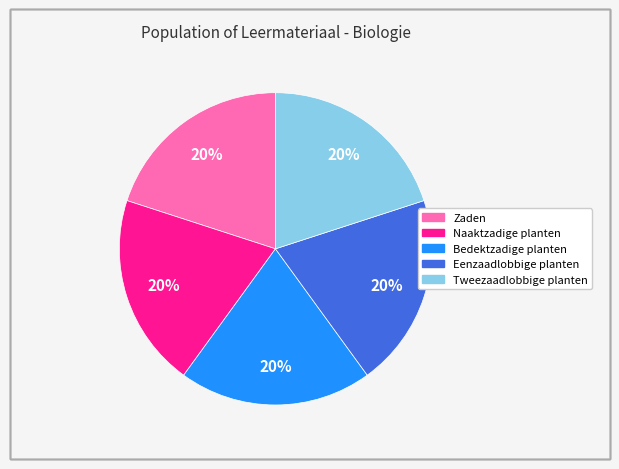

Does Eenzaadlobbige planten account for over 50% of the chart?

No